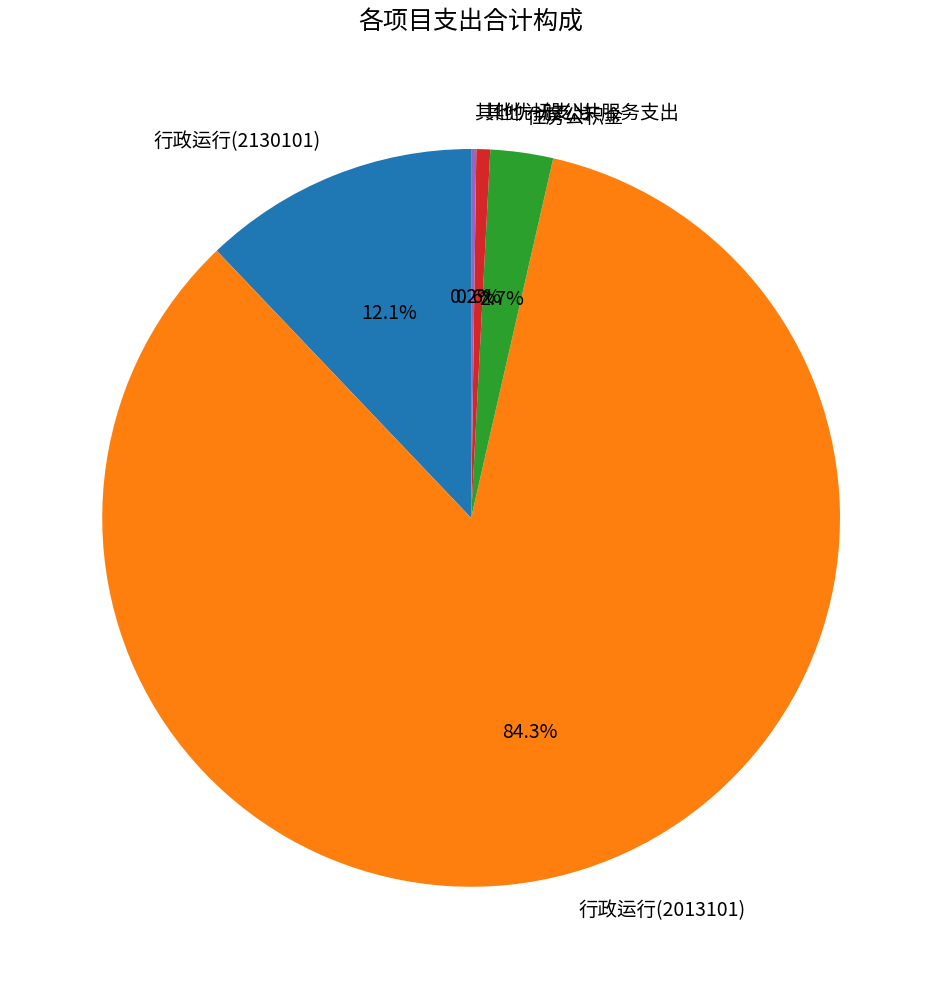

Is there a majority slice in this chart?

Yes